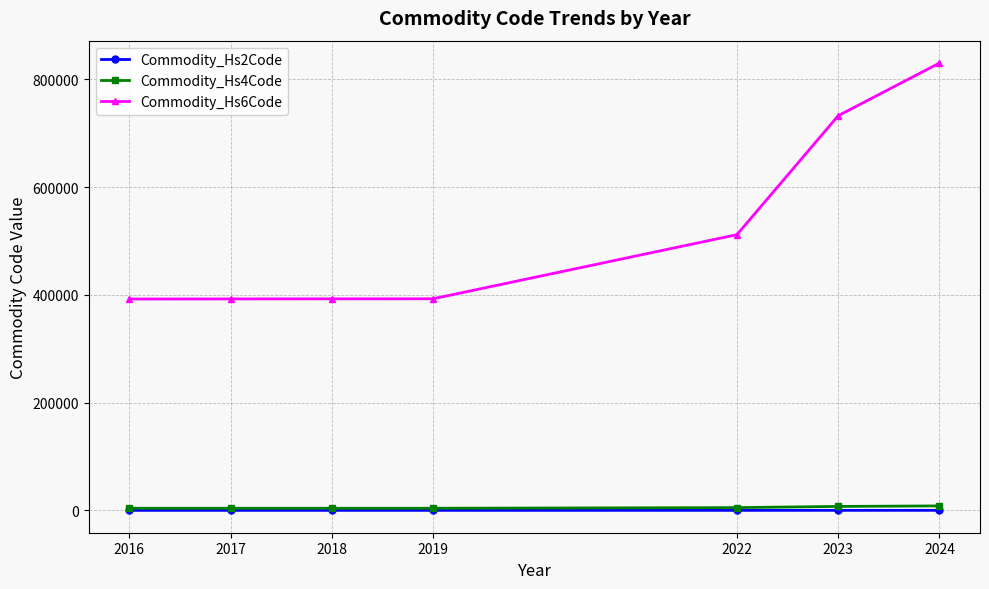

Where is Commodity_Hs6Code nearest to the value 611175?

2022